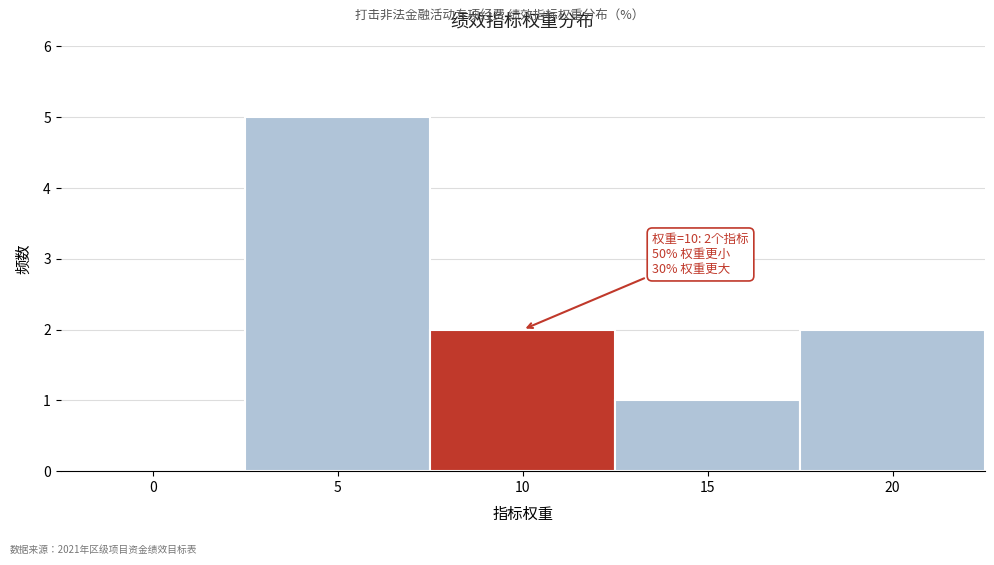

Reading left to right, transcribe all the data shown in this chart.

0=0	5=5	10=2	15=1	20=2